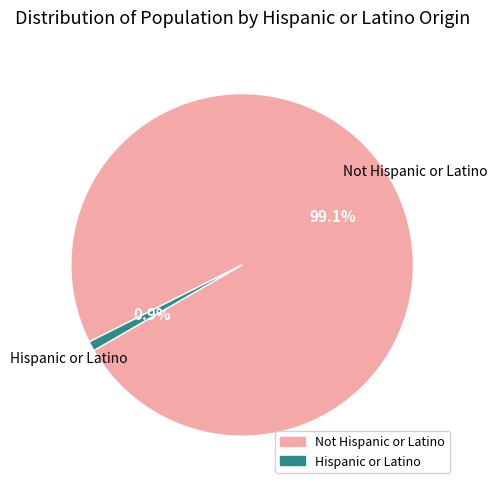

The Hispanic or Latino slice represents 7% of the pie. True or false?

False